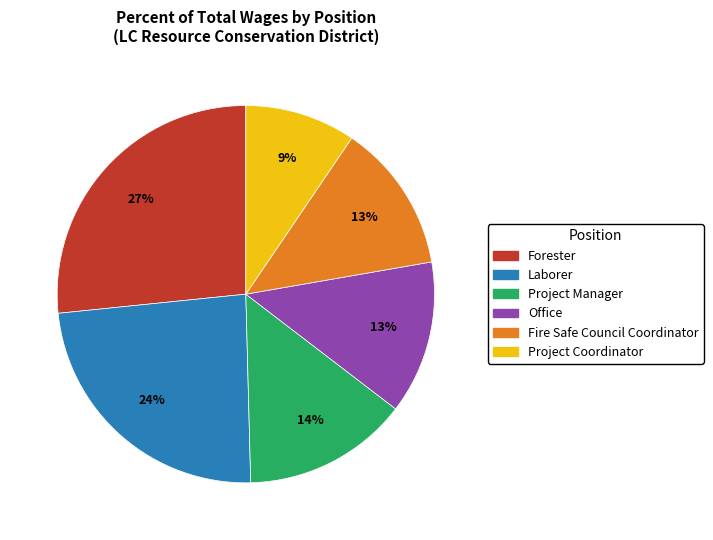

Which has a higher value, Office or Laborer?

Laborer